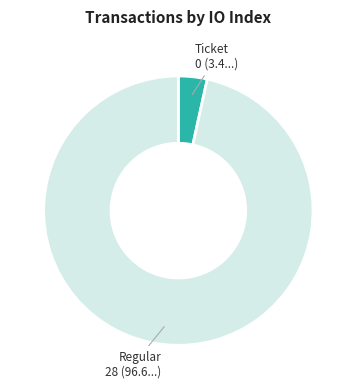

Count the number of slices in the pie.

2